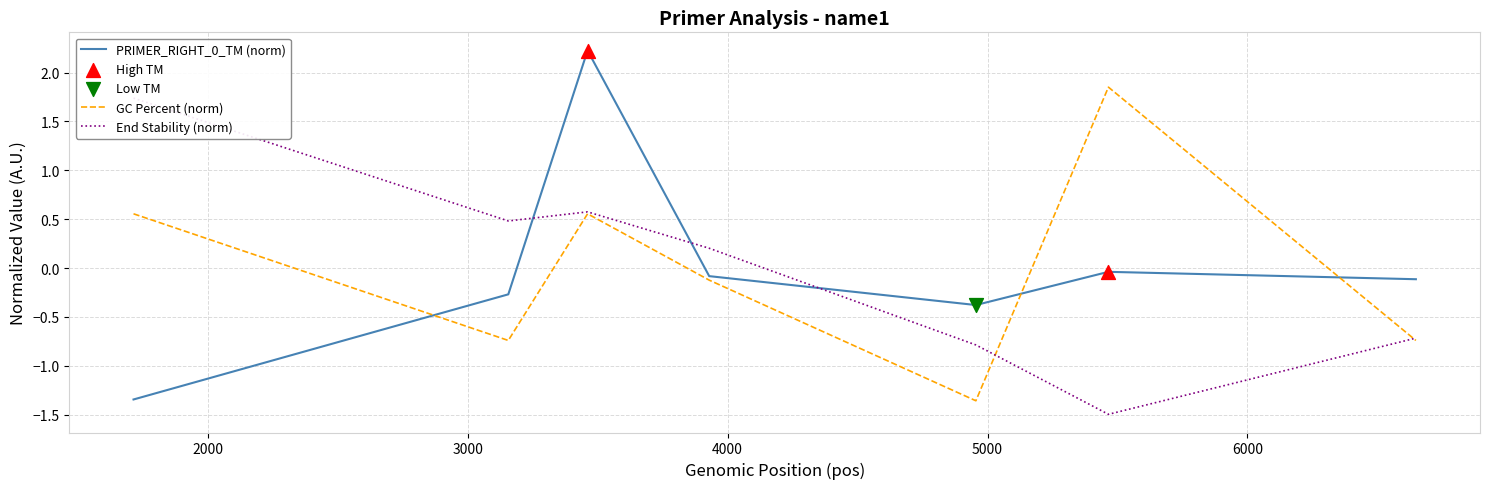

Is the value of PRIMER_RIGHT_0_TM at 3461 greater than the value of PRIMER_RIGHT_0_GC_PERCENT at 3929?

Yes